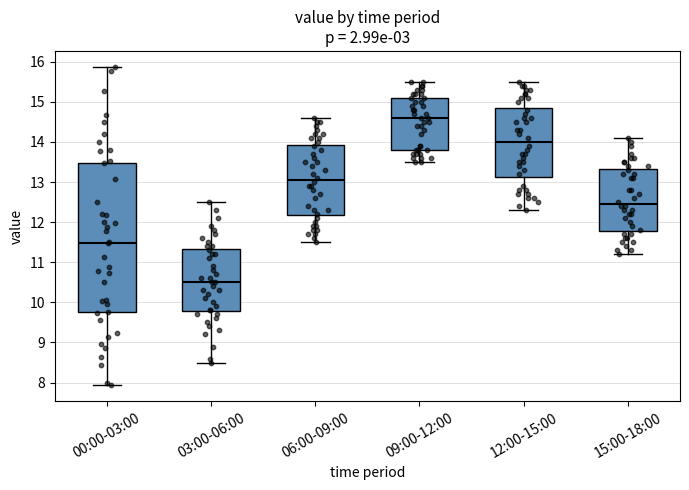

Reading left to right, transcribe this box plot: for each box, give where its median line is, the range the box spans, and where its two whiskers end, as read against the y-axis. The values are not printed on the chart, so give them approximately, as read against the axis.

00:00-03:00: median 11.5, box 9.8 to 13.5, whiskers 7.9 to 15.9
03:00-06:00: median 10.5, box 9.8 to 11.3, whiskers 8.5 to 12.5
06:00-09:00: median 13.1, box 12.2 to 13.9, whiskers 11.5 to 14.6
09:00-12:00: median 14.6, box 13.8 to 15.1, whiskers 13.5 to 15.5
12:00-15:00: median 14.0, box 13.1 to 14.9, whiskers 12.3 to 15.5
15:00-18:00: median 12.5, box 11.8 to 13.3, whiskers 11.2 to 14.1